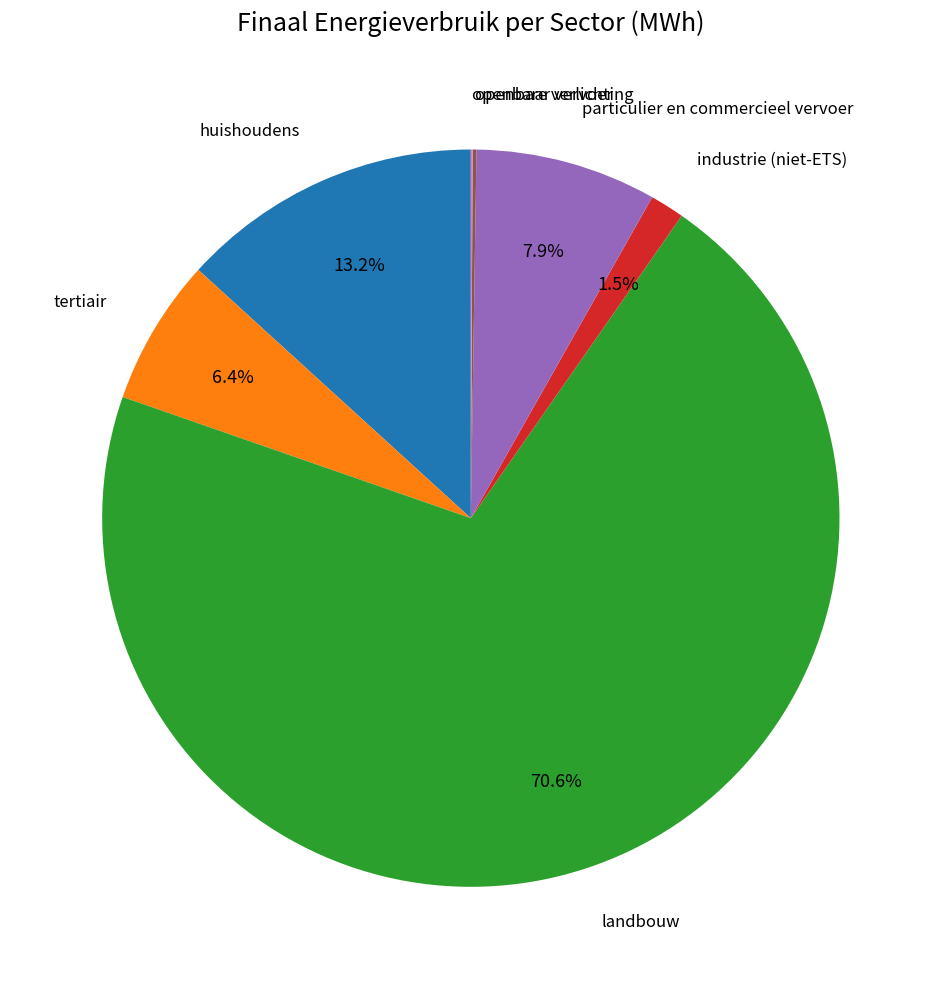

Is there any slice that represents more than half of the pie?

Yes